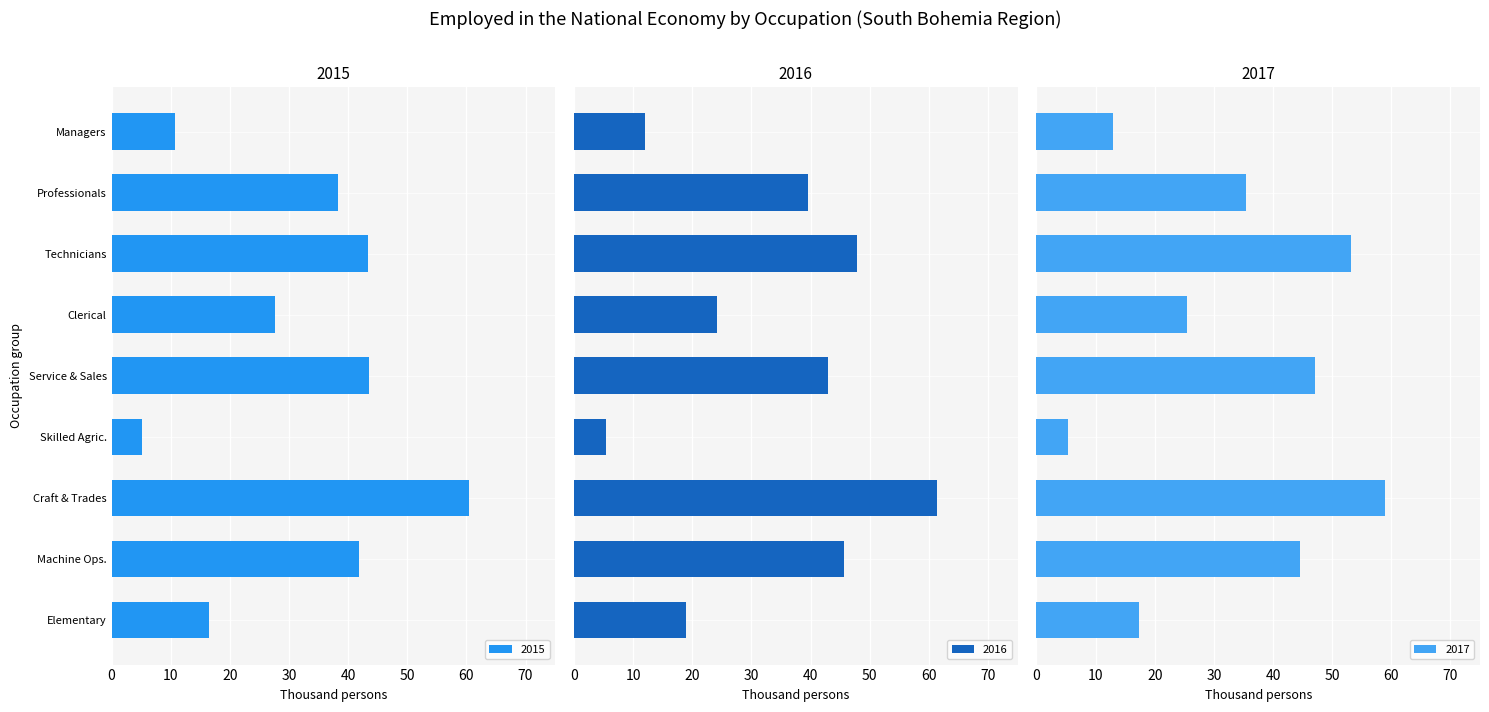

What is the difference between the maximum and minimum values in the 2016 series?

56.0